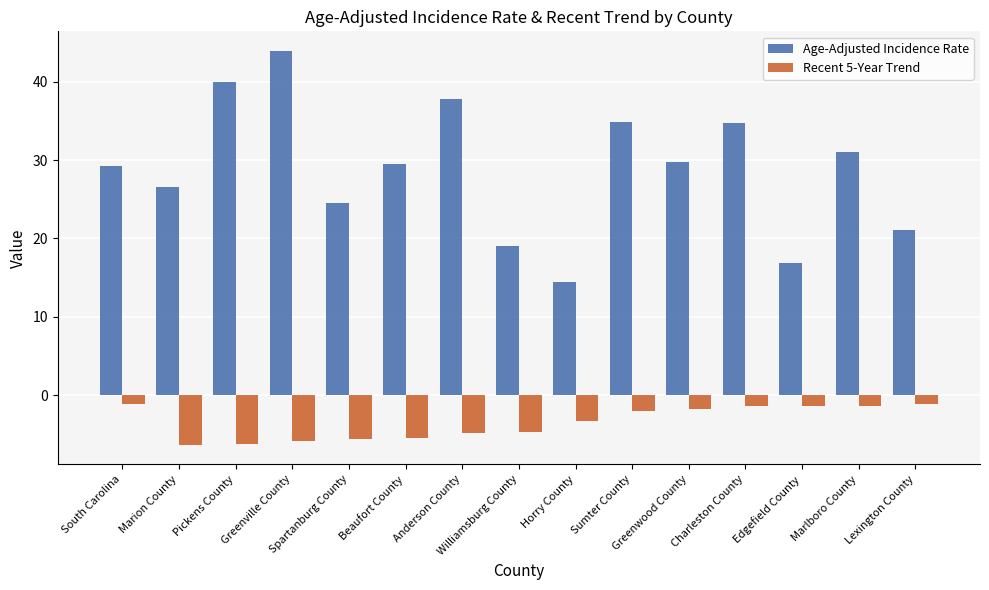

What is the label of the 5th bar from the left?

Spartanburg County